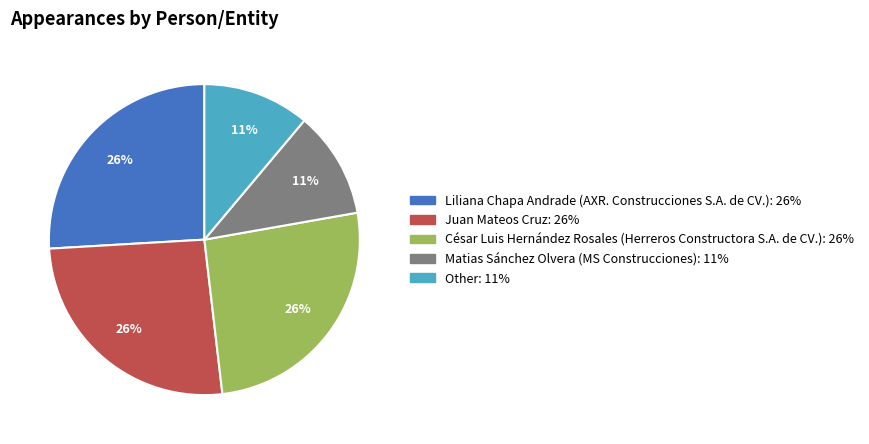

To the nearest percent, what is the difference between the Matias Sánchez Olvera (MS Construcciones) and Liliana Chapa Andrade (AXR. Construcciones S.A. de CV.) slice percentages?

15%